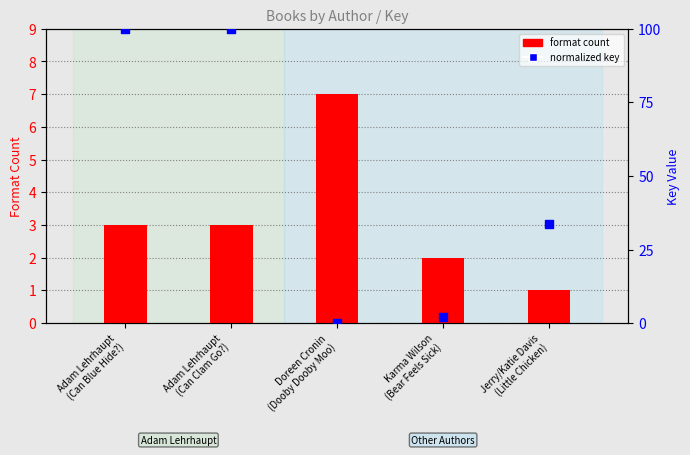

Which series contains the lowest Y value?

normalized key